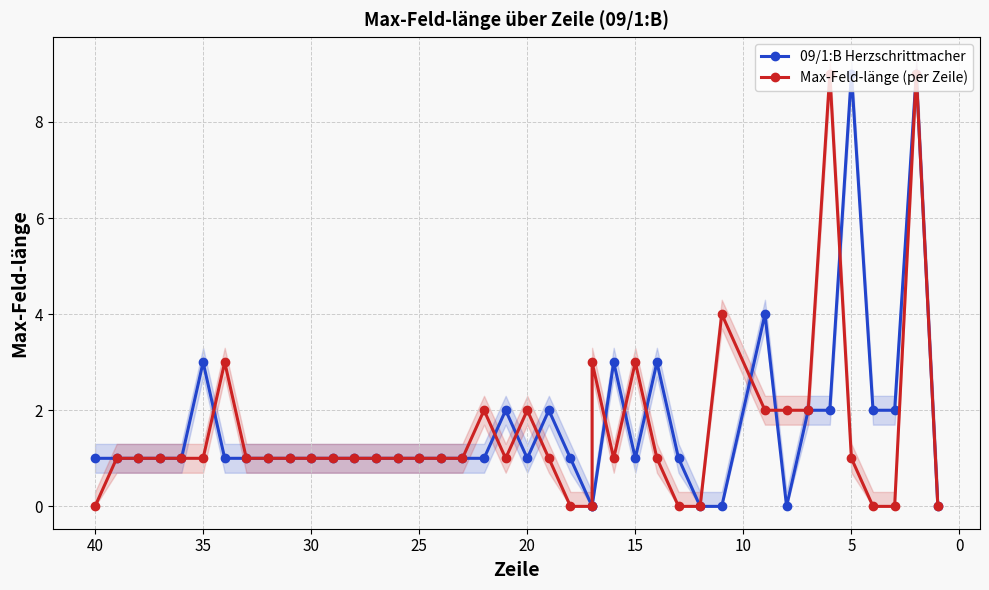

Reading left to right, what are all the values shown in this chart?

09/1:B Herzschrittmacher: 0	9	2	2	9	2	2	0	4	0	0	1	3	1	3	0	0	1	2	1	2	1	1	1	1	1	1	1	1	1	1	1	1	1	3	1	1	1	1	1
Max-Feld-länge (per Zeile): 0	9	0	0	1	9	2	2	2	4	0	0	1	3	1	3	0	0	1	2	1	2	1	1	1	1	1	1	1	1	1	1	1	3	1	1	1	1	1	0